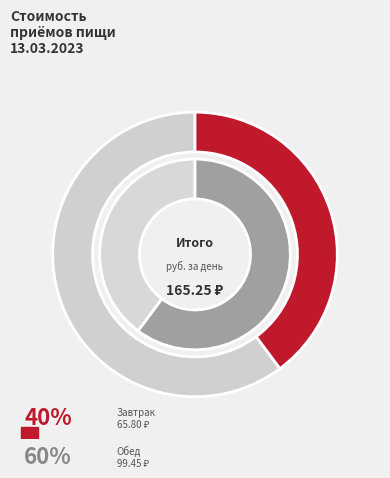

To the nearest percent, what is the difference between the Завтрак and Обед slice percentages?

20%